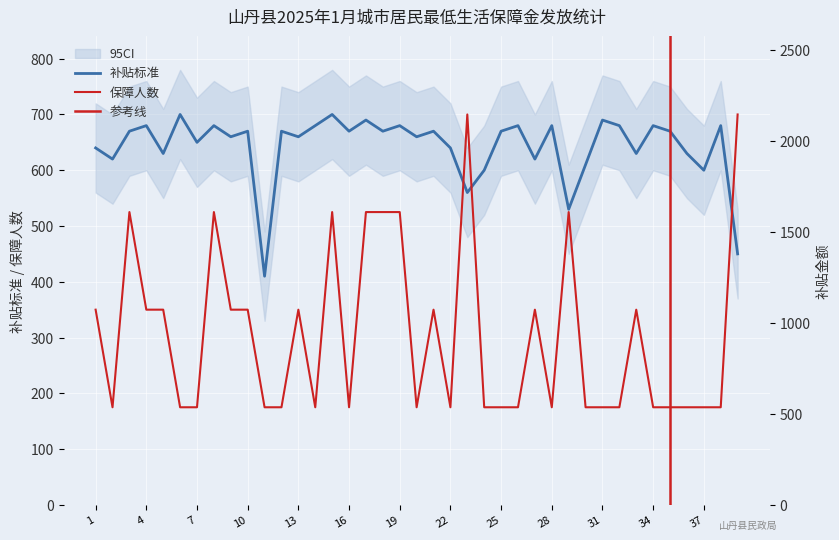

How many values in the 补贴标准(avg) series are below 670?

18